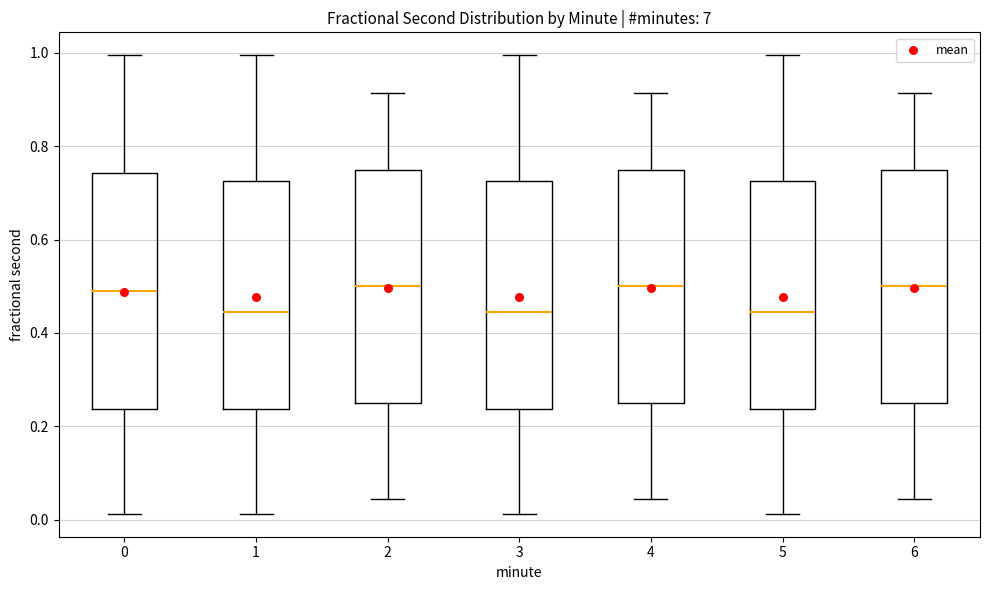

Reading left to right, read every box against the y-axis: the position of its median line, the range the box covers, and the ends of its whiskers. The values are not printed on the chart, so give them approximately, as read against the axis.

0: median 0.50, box 0.24 to 0.74, whiskers 0.02 to 1.00
1: median 0.44, box 0.24 to 0.72, whiskers 0.02 to 1.00
2: median 0.50, box 0.26 to 0.74, whiskers 0.04 to 0.92
3: median 0.44, box 0.24 to 0.72, whiskers 0.02 to 1.00
4: median 0.50, box 0.26 to 0.74, whiskers 0.04 to 0.92
5: median 0.44, box 0.24 to 0.72, whiskers 0.02 to 1.00
6: median 0.50, box 0.26 to 0.74, whiskers 0.04 to 0.92